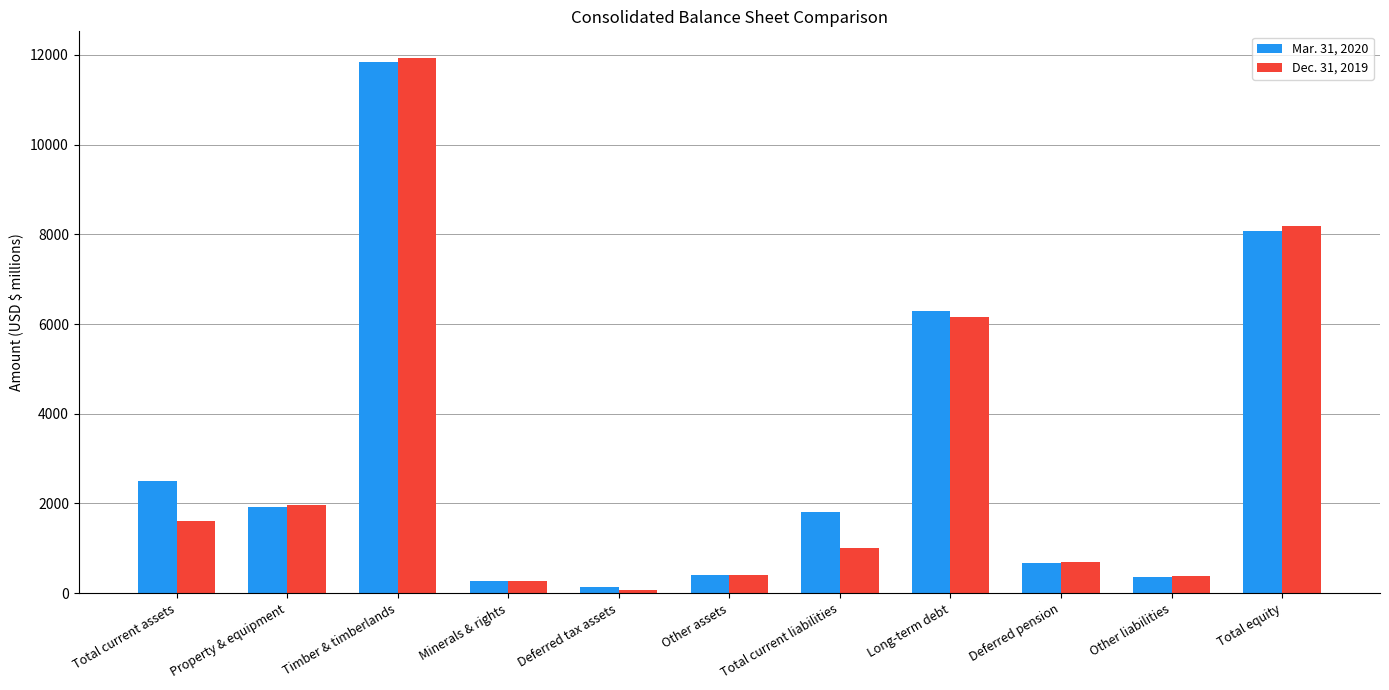

Which series has the widest spread of values?

Dec. 31, 2019